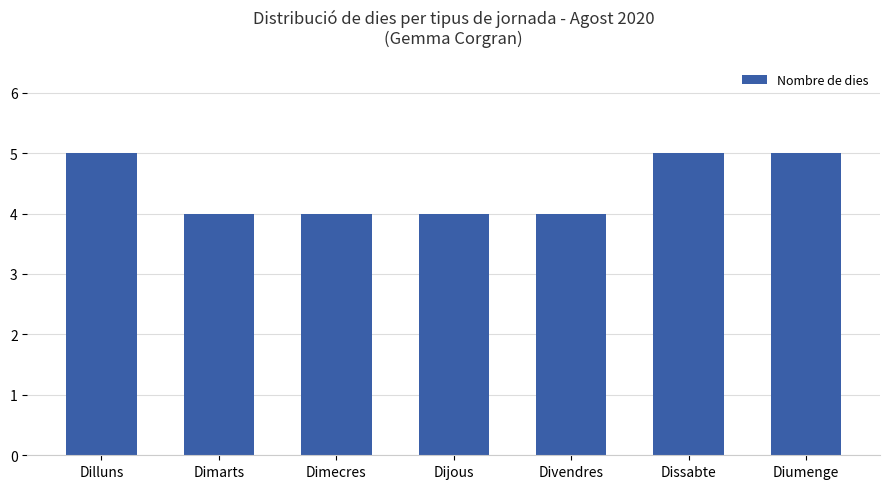

Reading left to right, extract all data points from this chart.

5	4	4	4	4	5	5